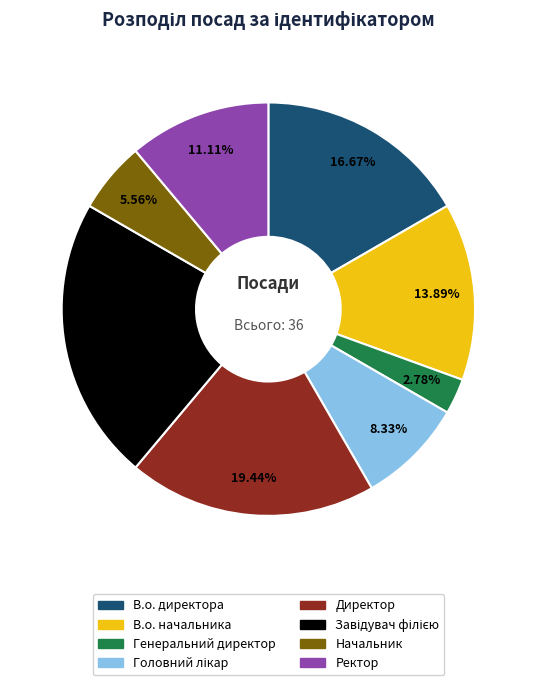

What is the smallest slice in the pie chart?

Генеральний директор